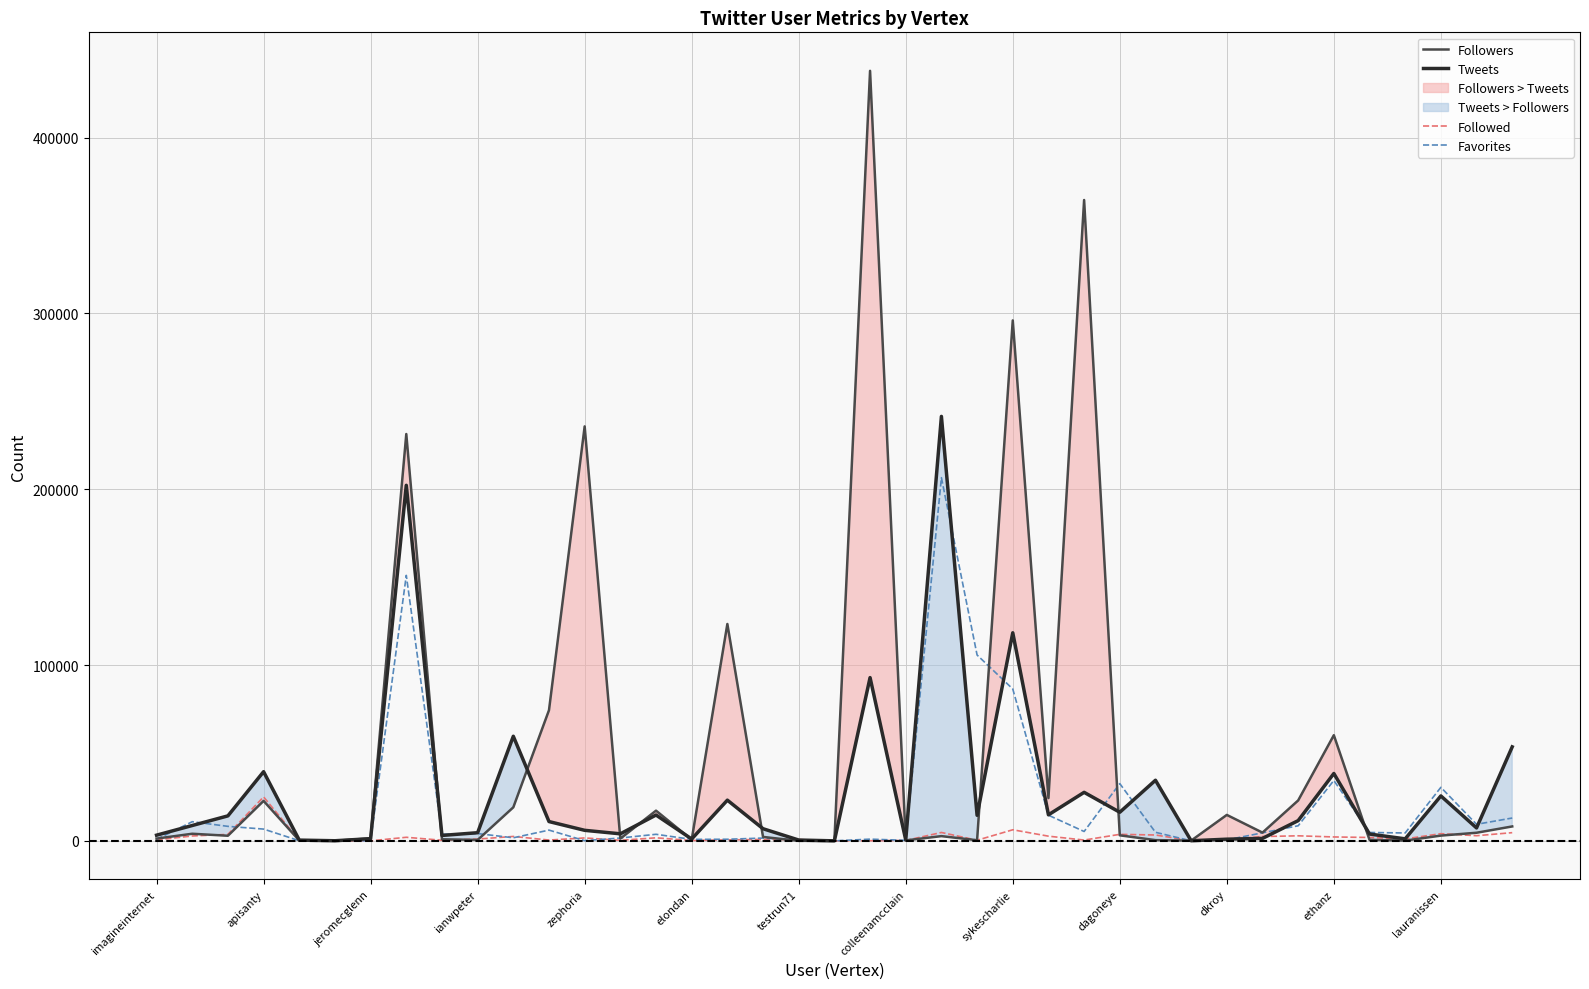

The value of Tweets at colleenamcclain is 360612. True or false?

False